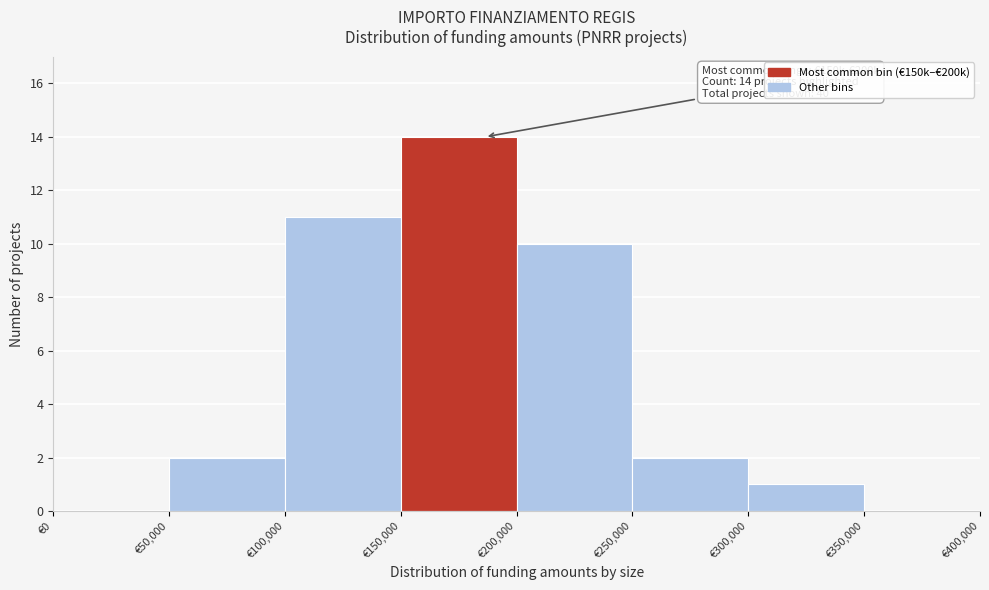

Which range on the x-axis has the tallest bar?

150000 to 200000